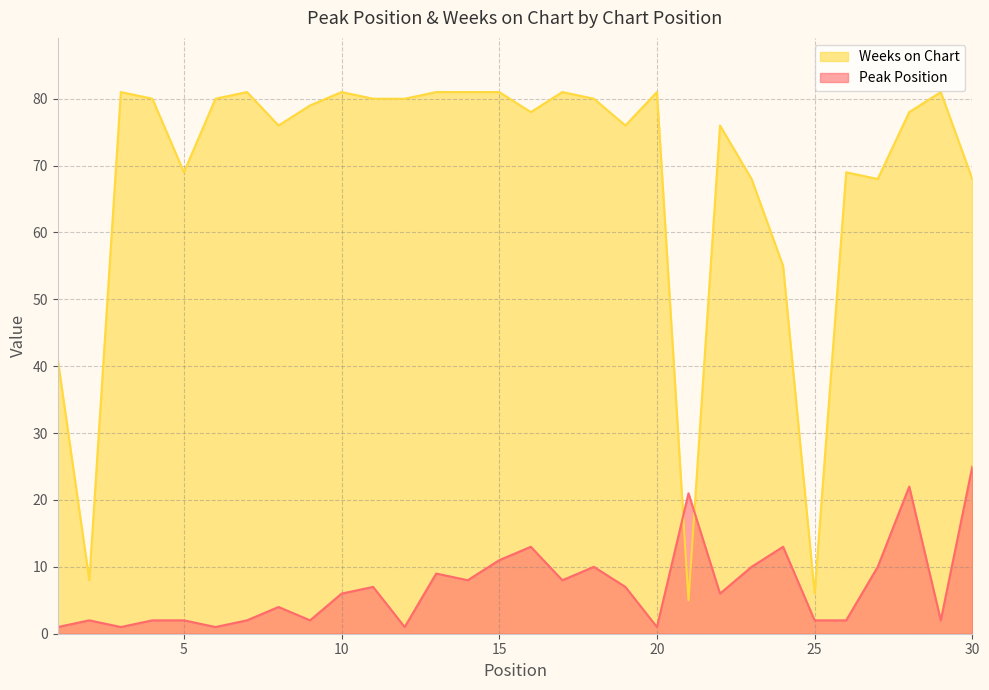

True or false: Weeks on Chart and Peak Position cross at least once.

True